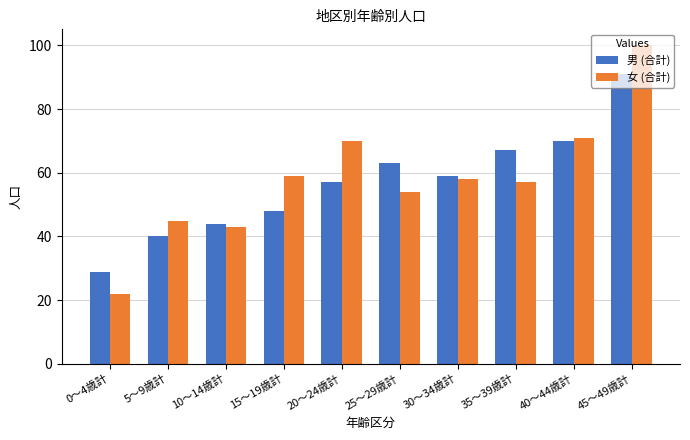

What is the difference between the maximum and minimum values in the 男 (合計) series?

62